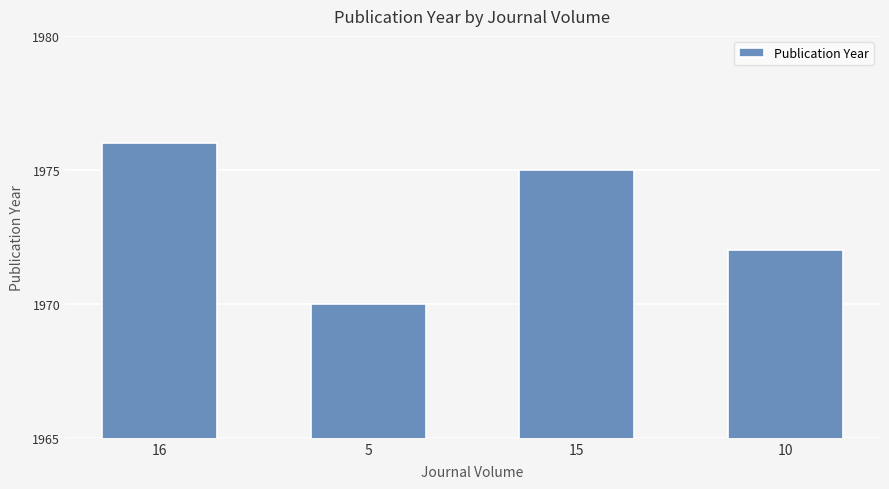

What is the sum of all values?

7893